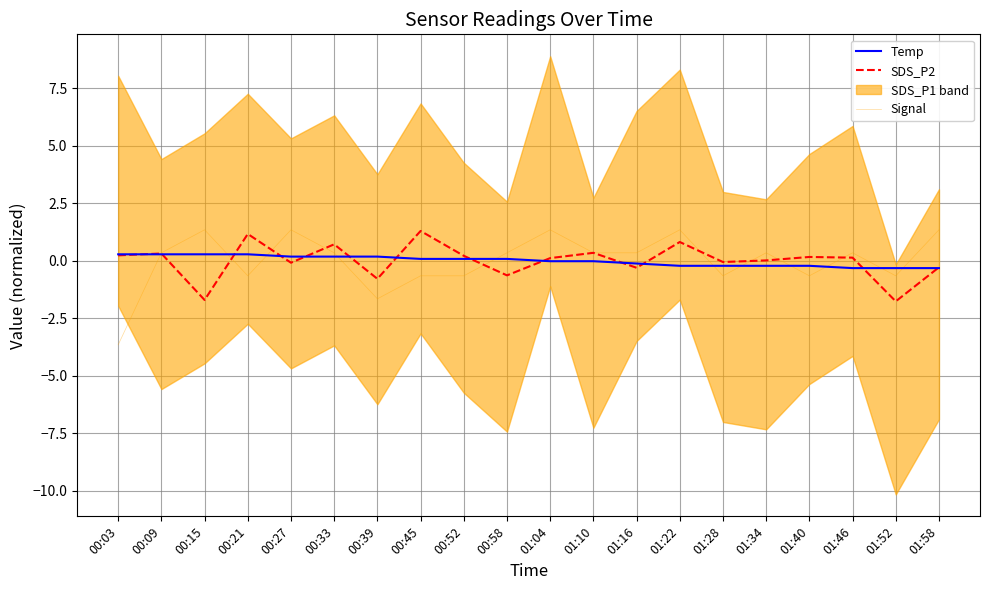

What is the highest value of the Signal series?

1.4